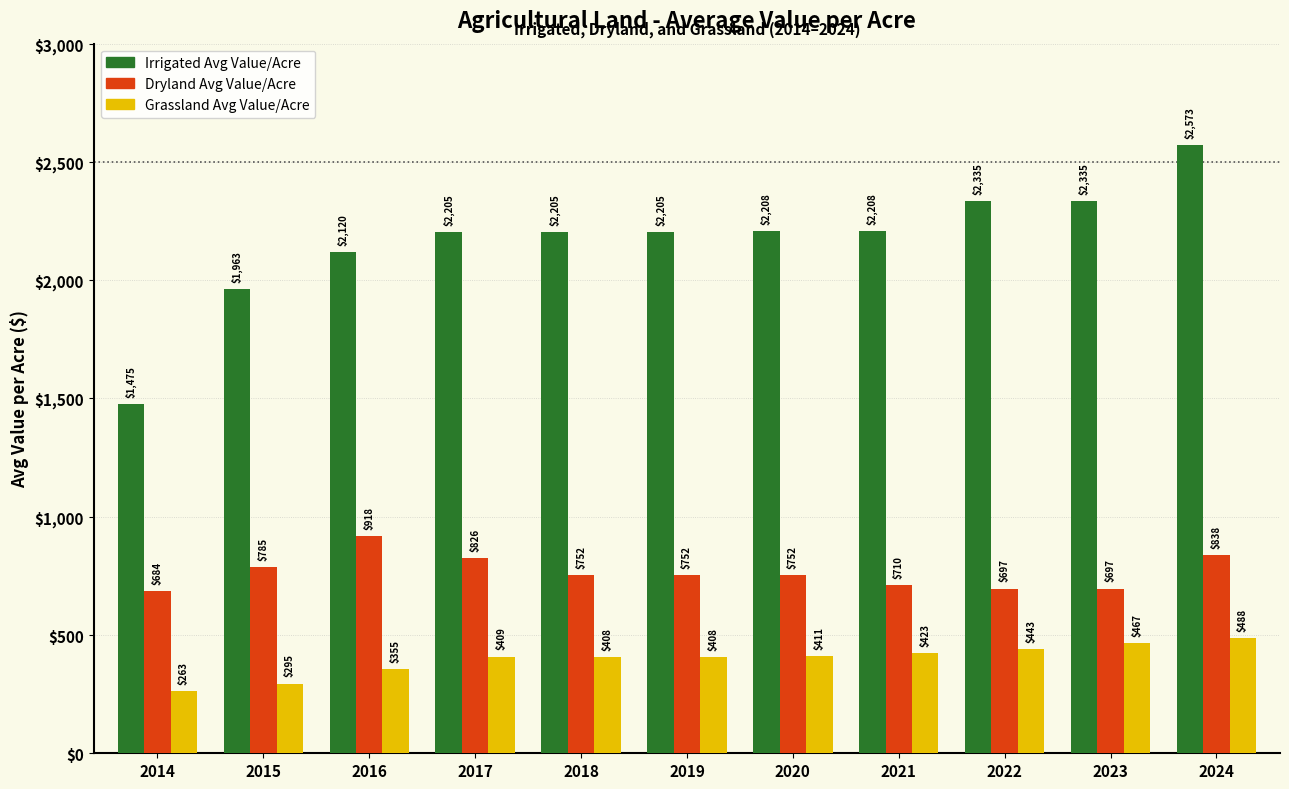

The value of Grassland Avg Value/Acre at 2018 is 407.7. True or false?

True